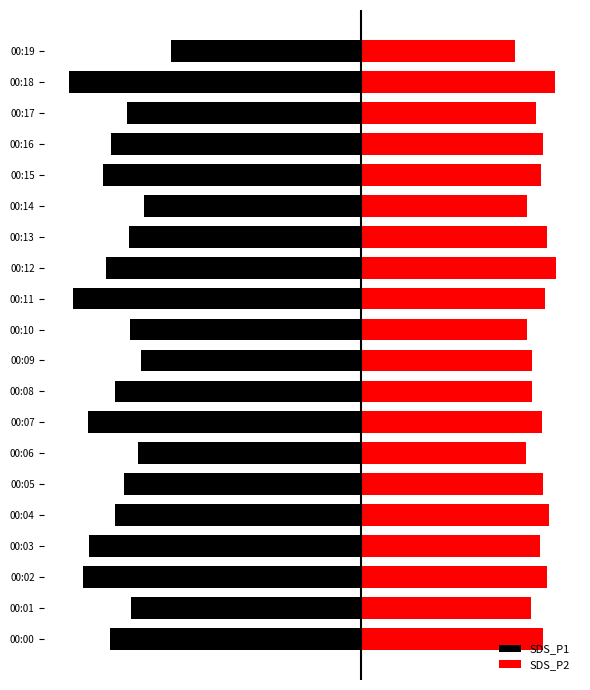

Reading left to right, extract all data points from this chart.

SDS_P1: -14.0	-12.8	-15.5	-15.2	-13.7	-13.3	-12.5	-15.2	-13.8	-12.3	-12.9	-16.1	-14.3	-13.0	-12.1	-14.4	-14.0	-13.1	-16.3	-10.6
SDS_P2: 10.2	9.5	10.4	10.0	10.5	10.2	9.2	10.1	9.6	9.6	9.3	10.3	10.9	10.4	9.3	10.1	10.2	9.8	10.9	8.6